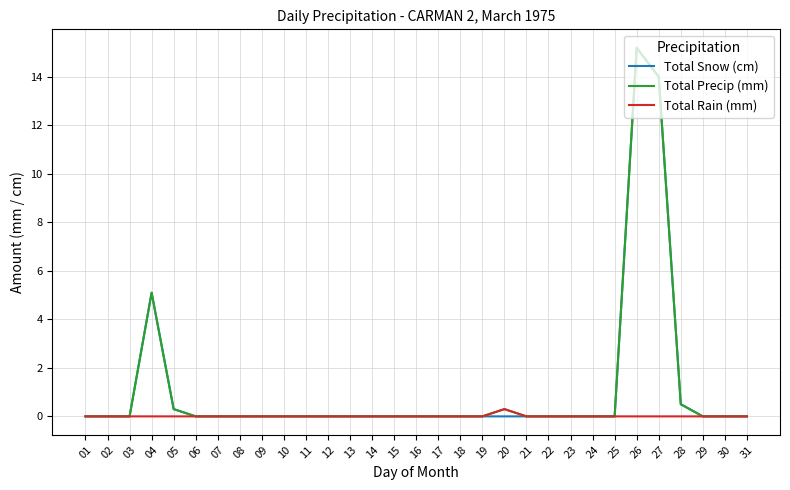

What is the spread (max minus min) of values at 28?

0.5